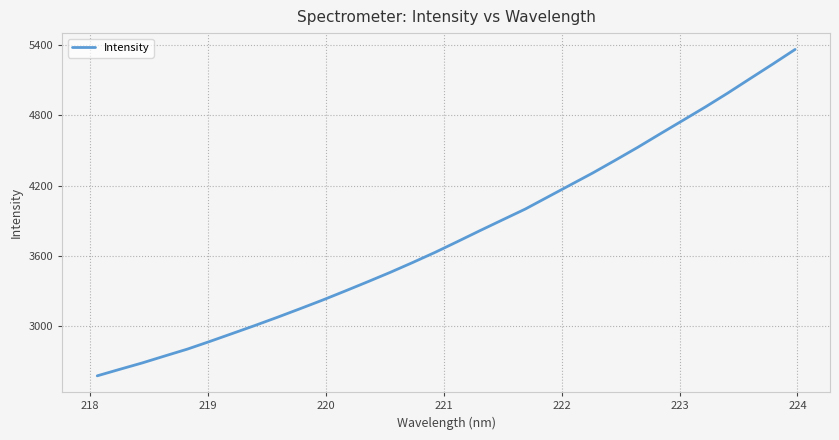

What is the difference between the maximum and minimum values?

2791.7